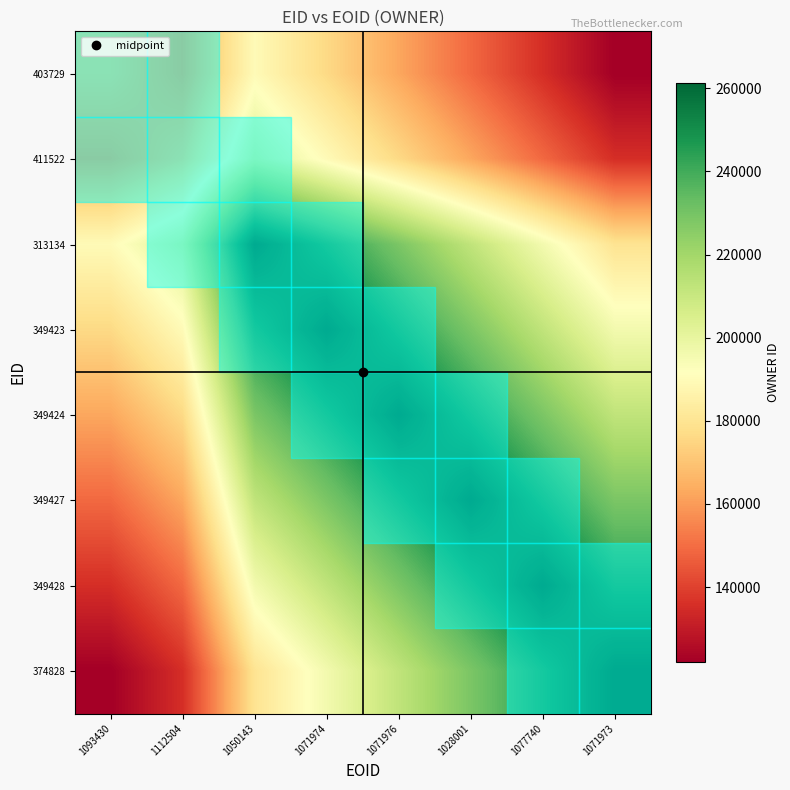

What is the maximum value shown in the chart?

261369.0